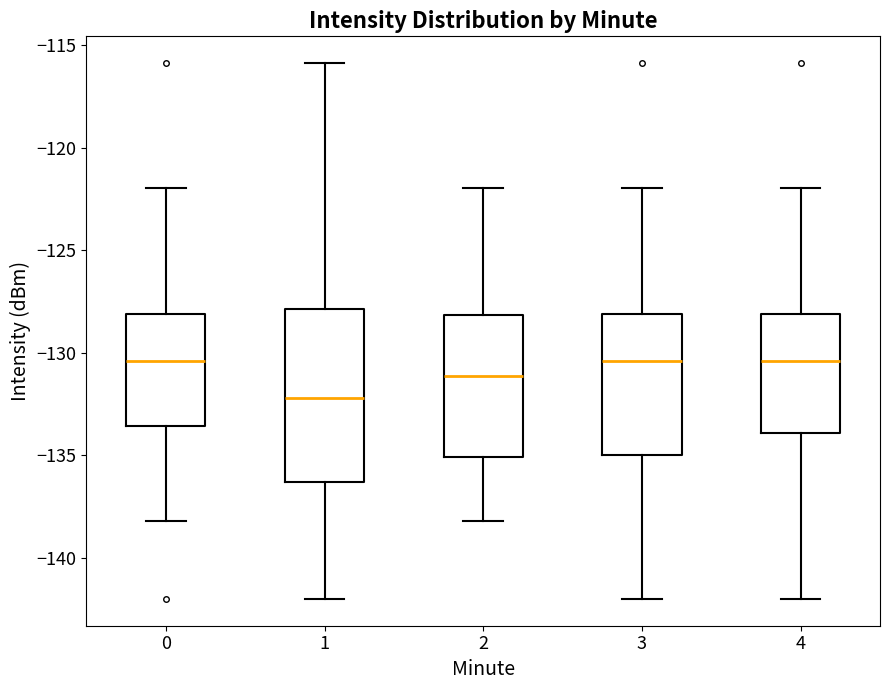

Reading left to right, read every box against the y-axis: the position of its median line, the range the box covers, and the ends of its whiskers. The values are not printed on the chart, so give them approximately, as read against the axis.

0: median -130.5, box -133.5 to -128.0, whiskers -138.0 to -122.0
1: median -132.0, box -136.5 to -128.0, whiskers -142.0 to -116.0
2: median -131.0, box -135.0 to -128.0, whiskers -138.0 to -122.0
3: median -130.5, box -135.0 to -128.0, whiskers -142.0 to -122.0
4: median -130.5, box -134.0 to -128.0, whiskers -142.0 to -122.0